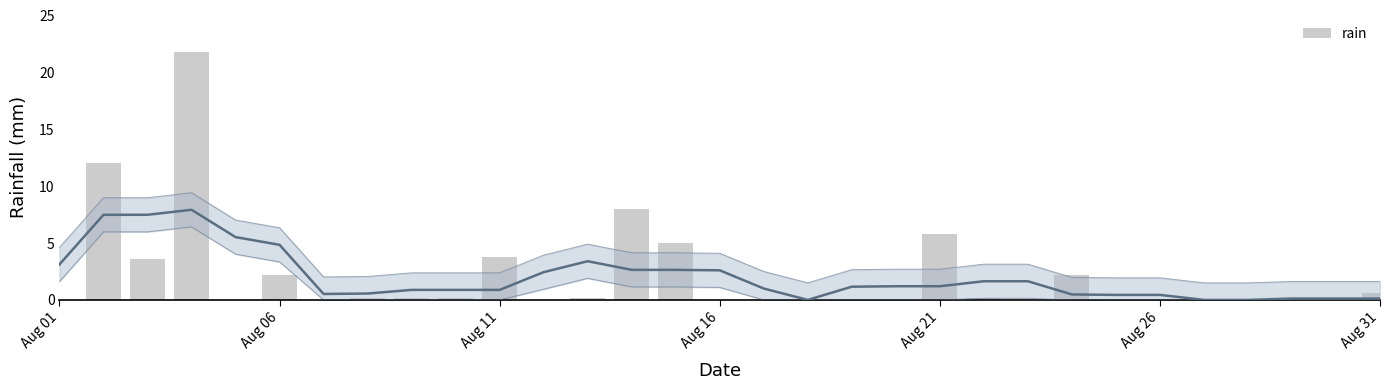

What is the sum of all values?

66.0